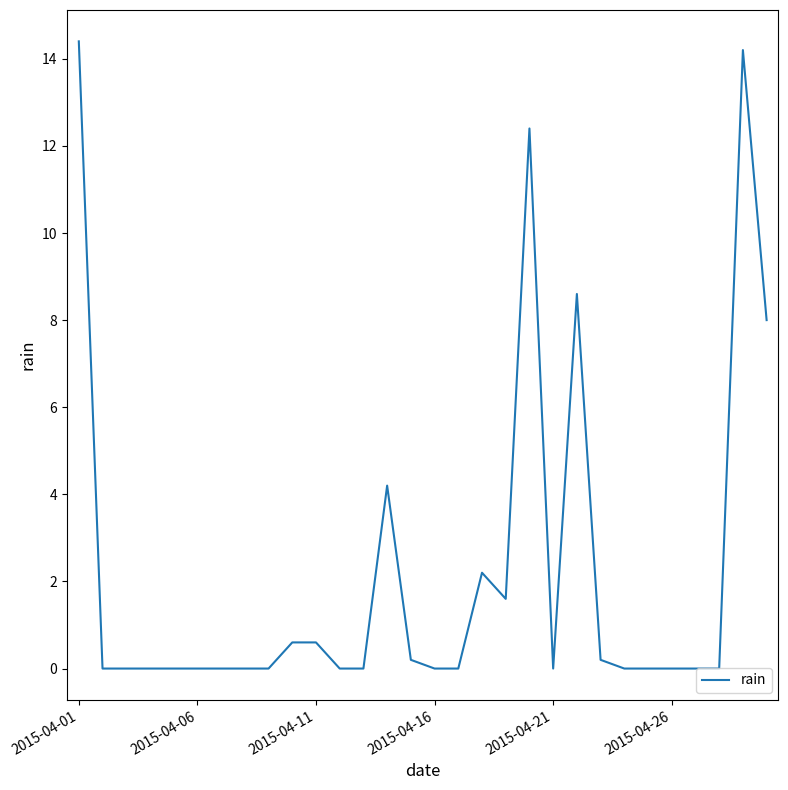

Reading right to left, extract all data points from this chart.

8.0	14.2	0.0	0.0	0.0	0.0	0.0	0.2	8.6	0.0	12.4	1.6	2.2	0.0	0.0	0.2	4.2	0.0	0.0	0.6	0.6	0.0	0.0	0.0	0.0	0.0	0.0	0.0	0.0	14.4